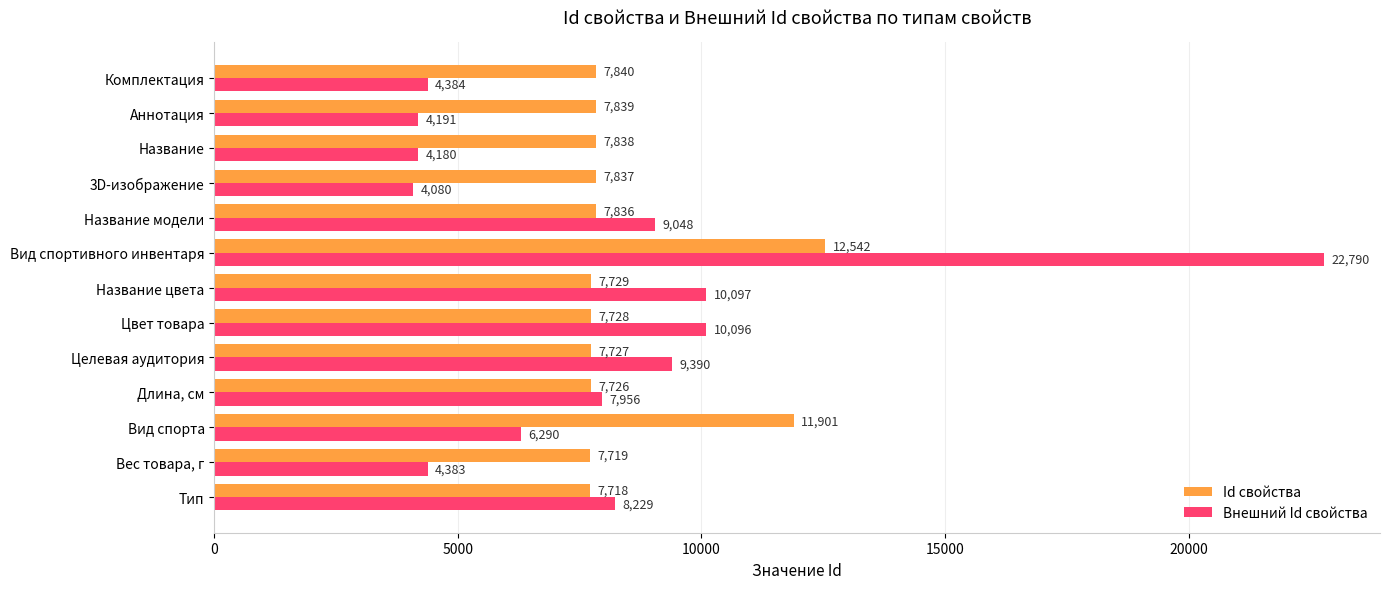

Which category has the lowest value across all series?

3D-изображение